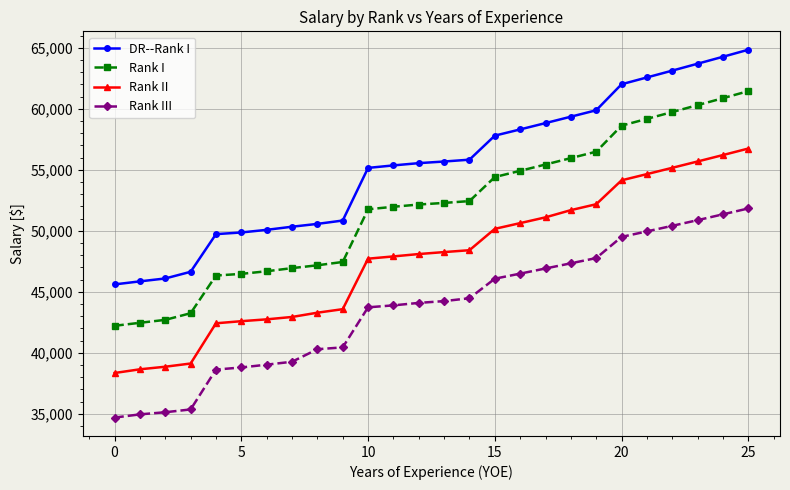

True or false: Rank III and DR--Rank I cross at least once.

False